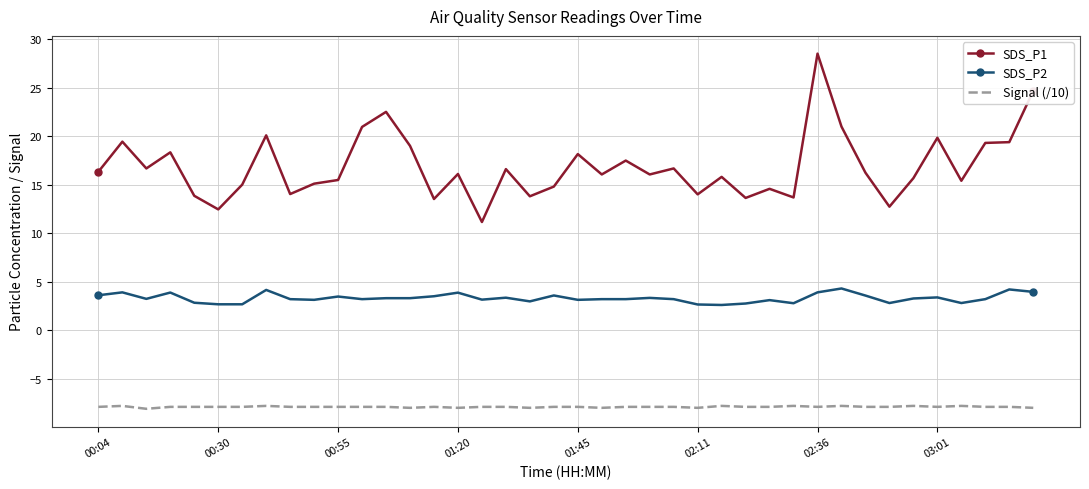

Which series has the largest total across all categories?

SDS_P1